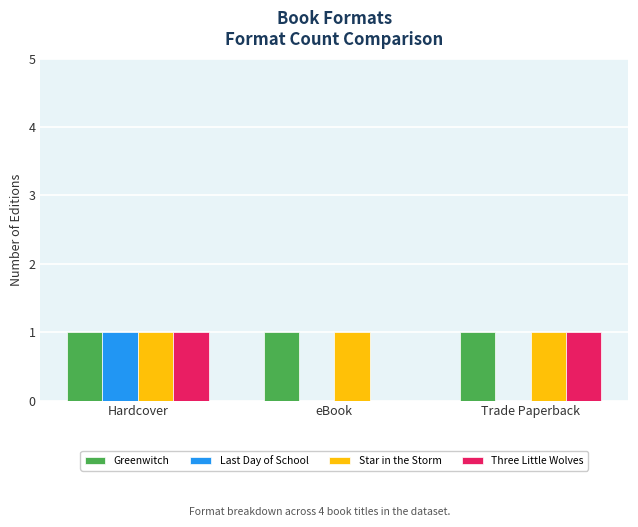

Between eBook and Trade Paperback, which series saw the biggest shift?

Three Little Wolves